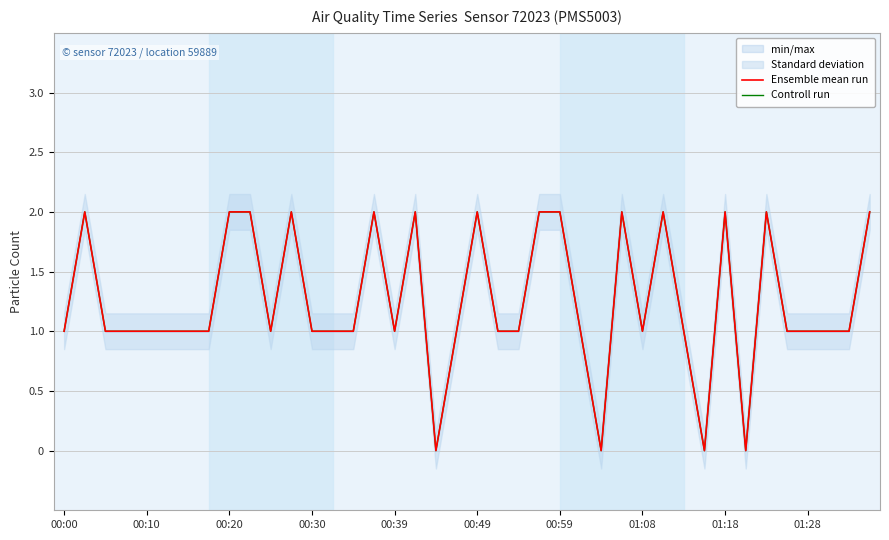

What is the maximum value for Ensemble mean run?

2